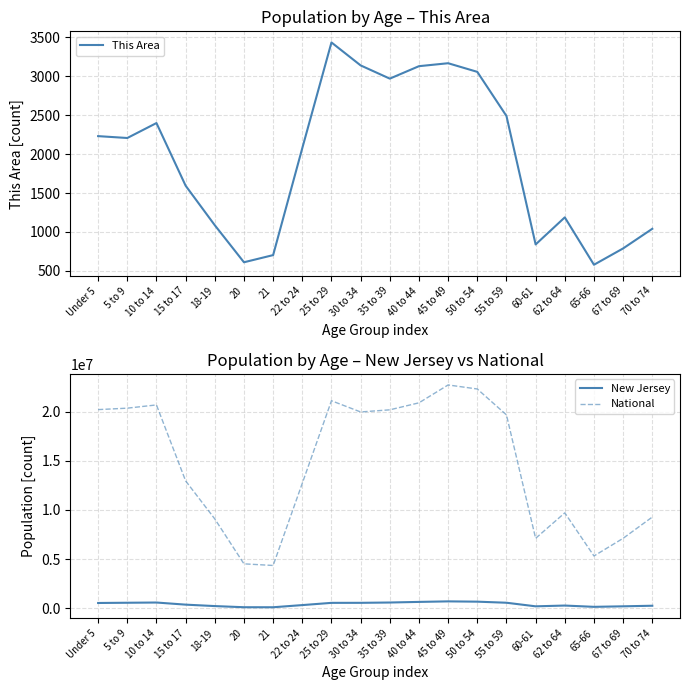

The This Area series shows 610 at 20. True or false?

True